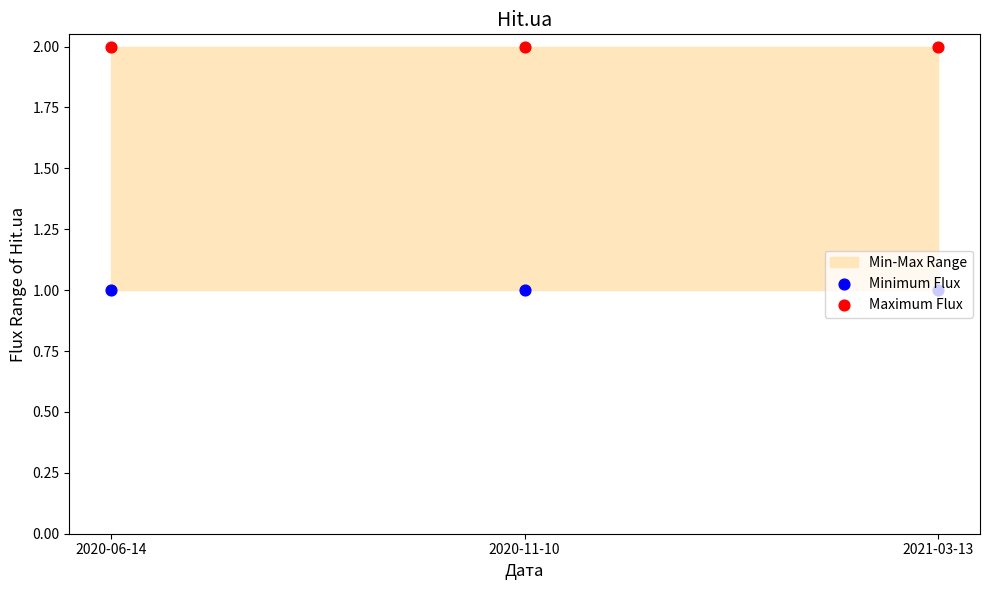

Which series has the largest Y range (max minus min)?

Minimum Flux